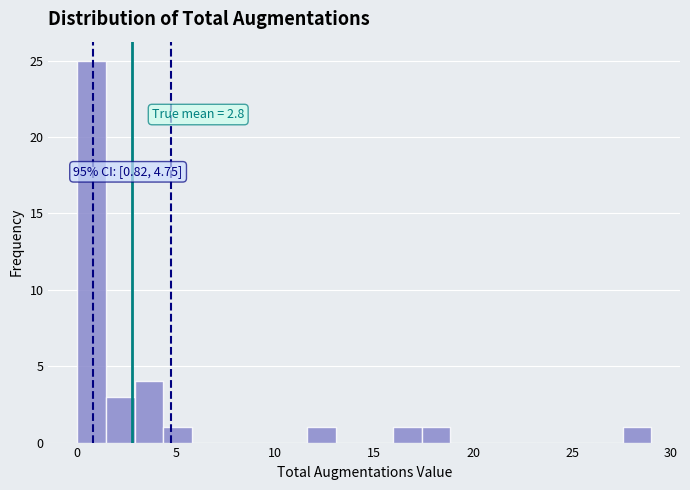

Around what value on the x-axis is the tallest bar? Give the approximate position of its centre, as read against the axis.

0.5